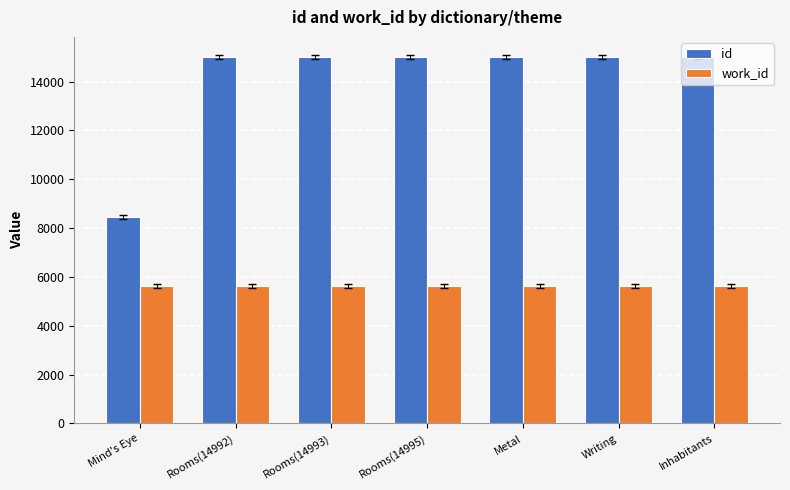

Which series has the largest total across all categories?

id